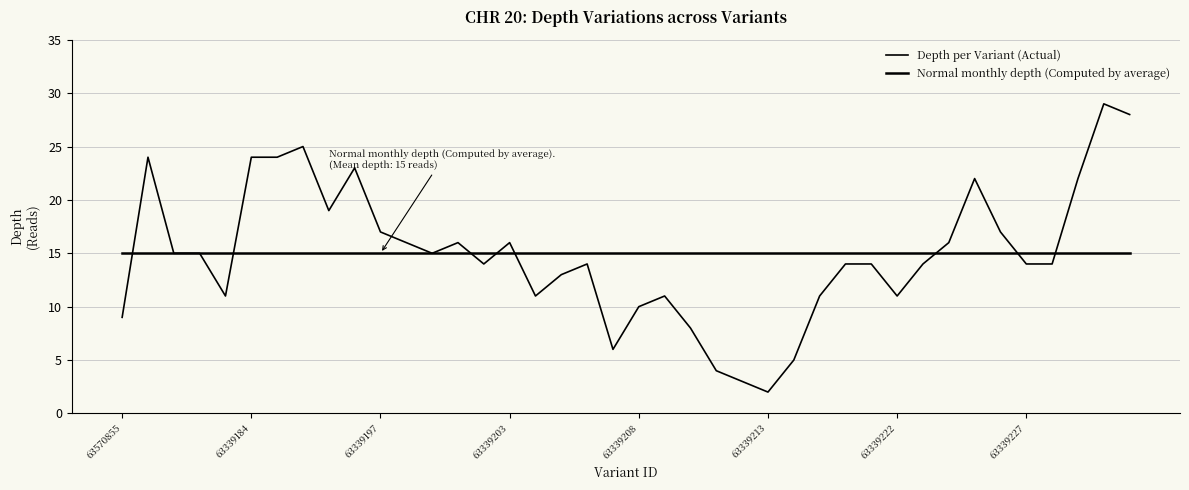

What is the smallest value displayed?

2